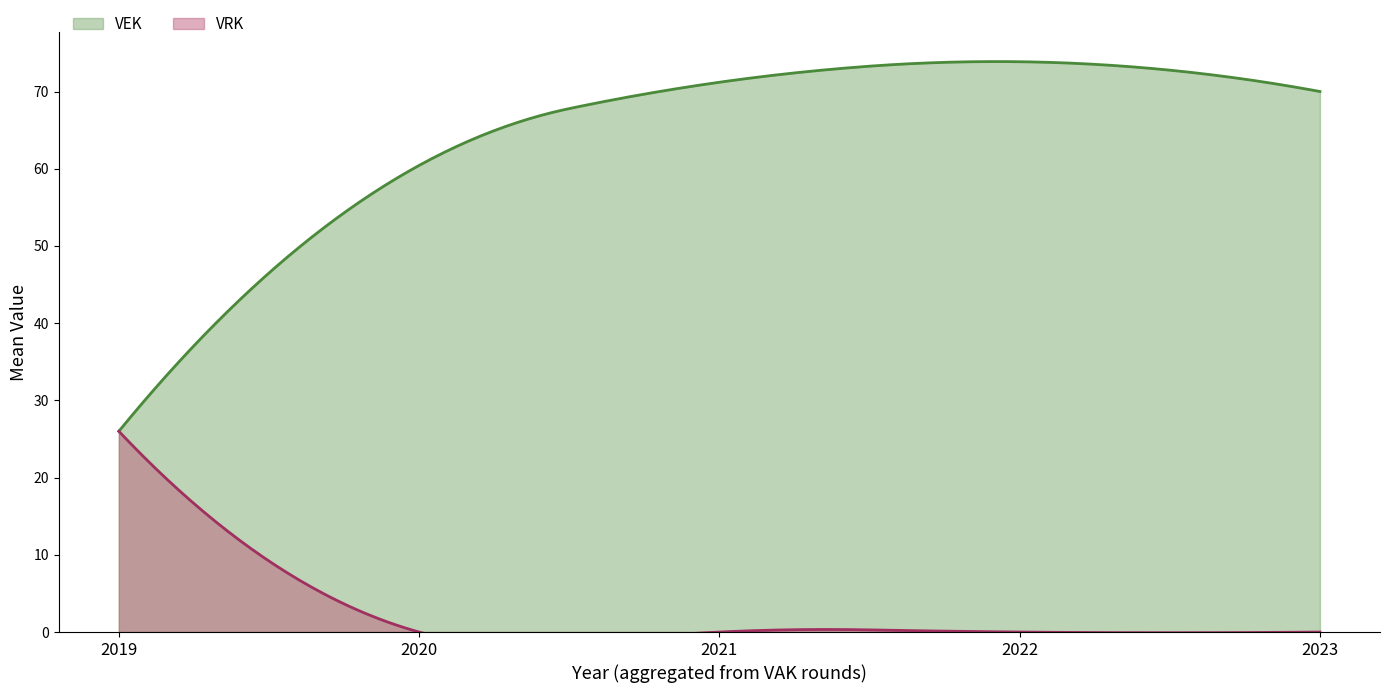

Between 2020 and 2019, which is larger?

2020